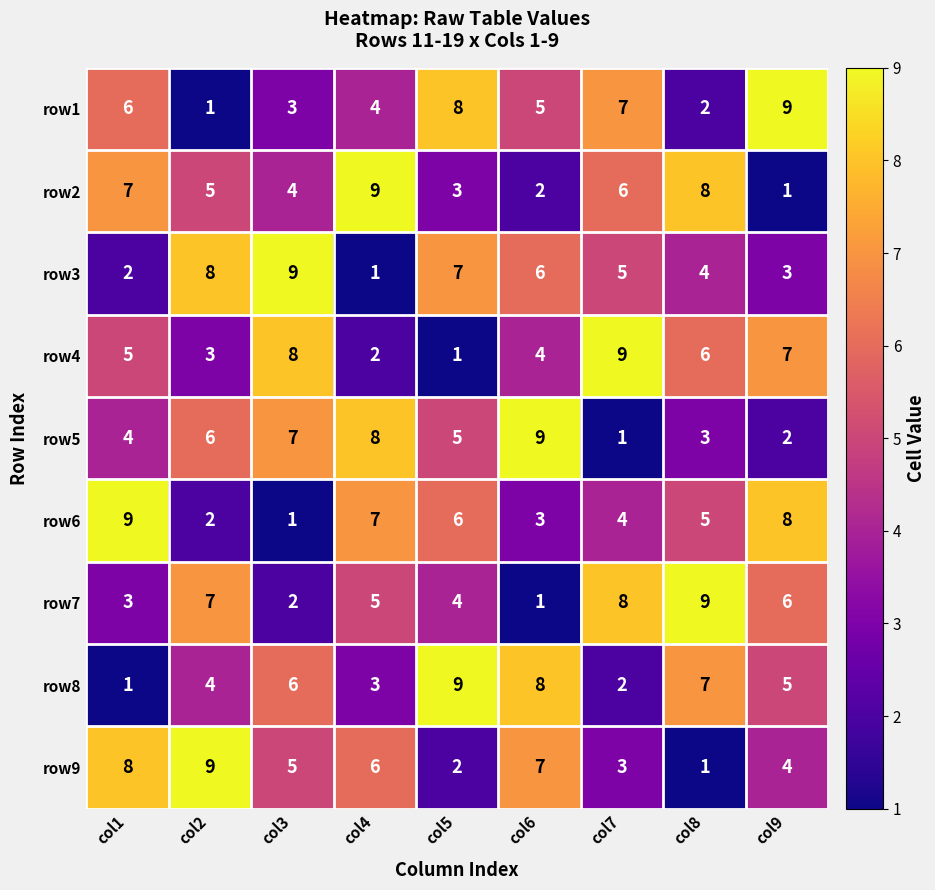

At col4, list the series in order from largest to smallest.

row2, row5, row6, row9, row7, row1, row8, row4, row3